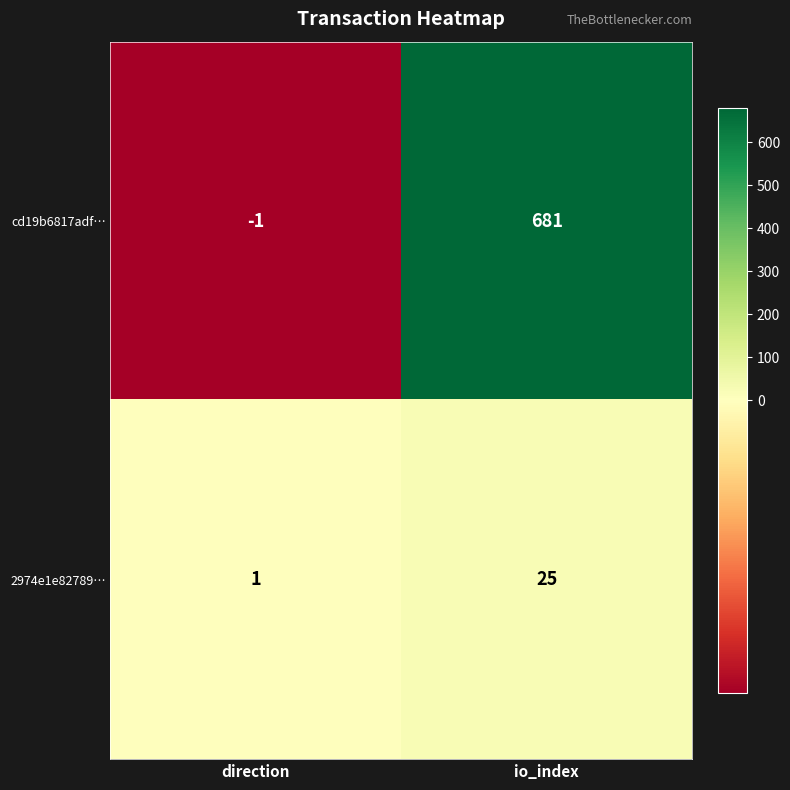

Reading left to right, transcribe all the data shown in this chart.

cd19b6817adf…: -1	681
2974e1e82789…: 1	25